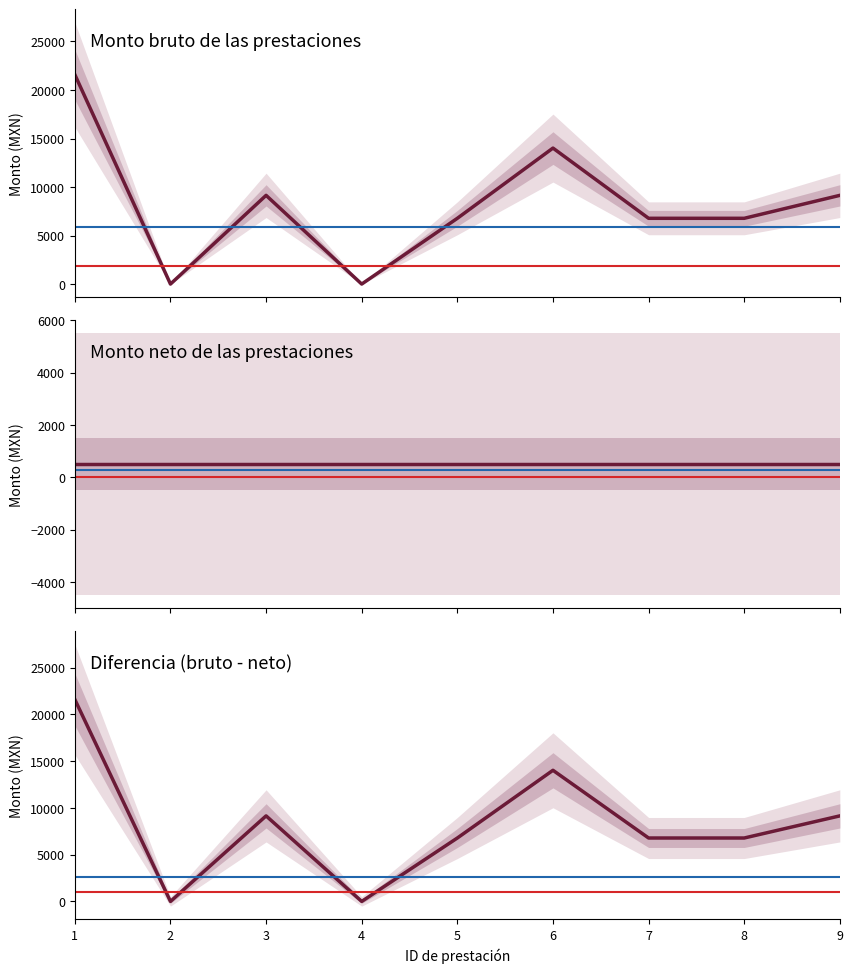

Is this an area chart (filled region under the line)?

No